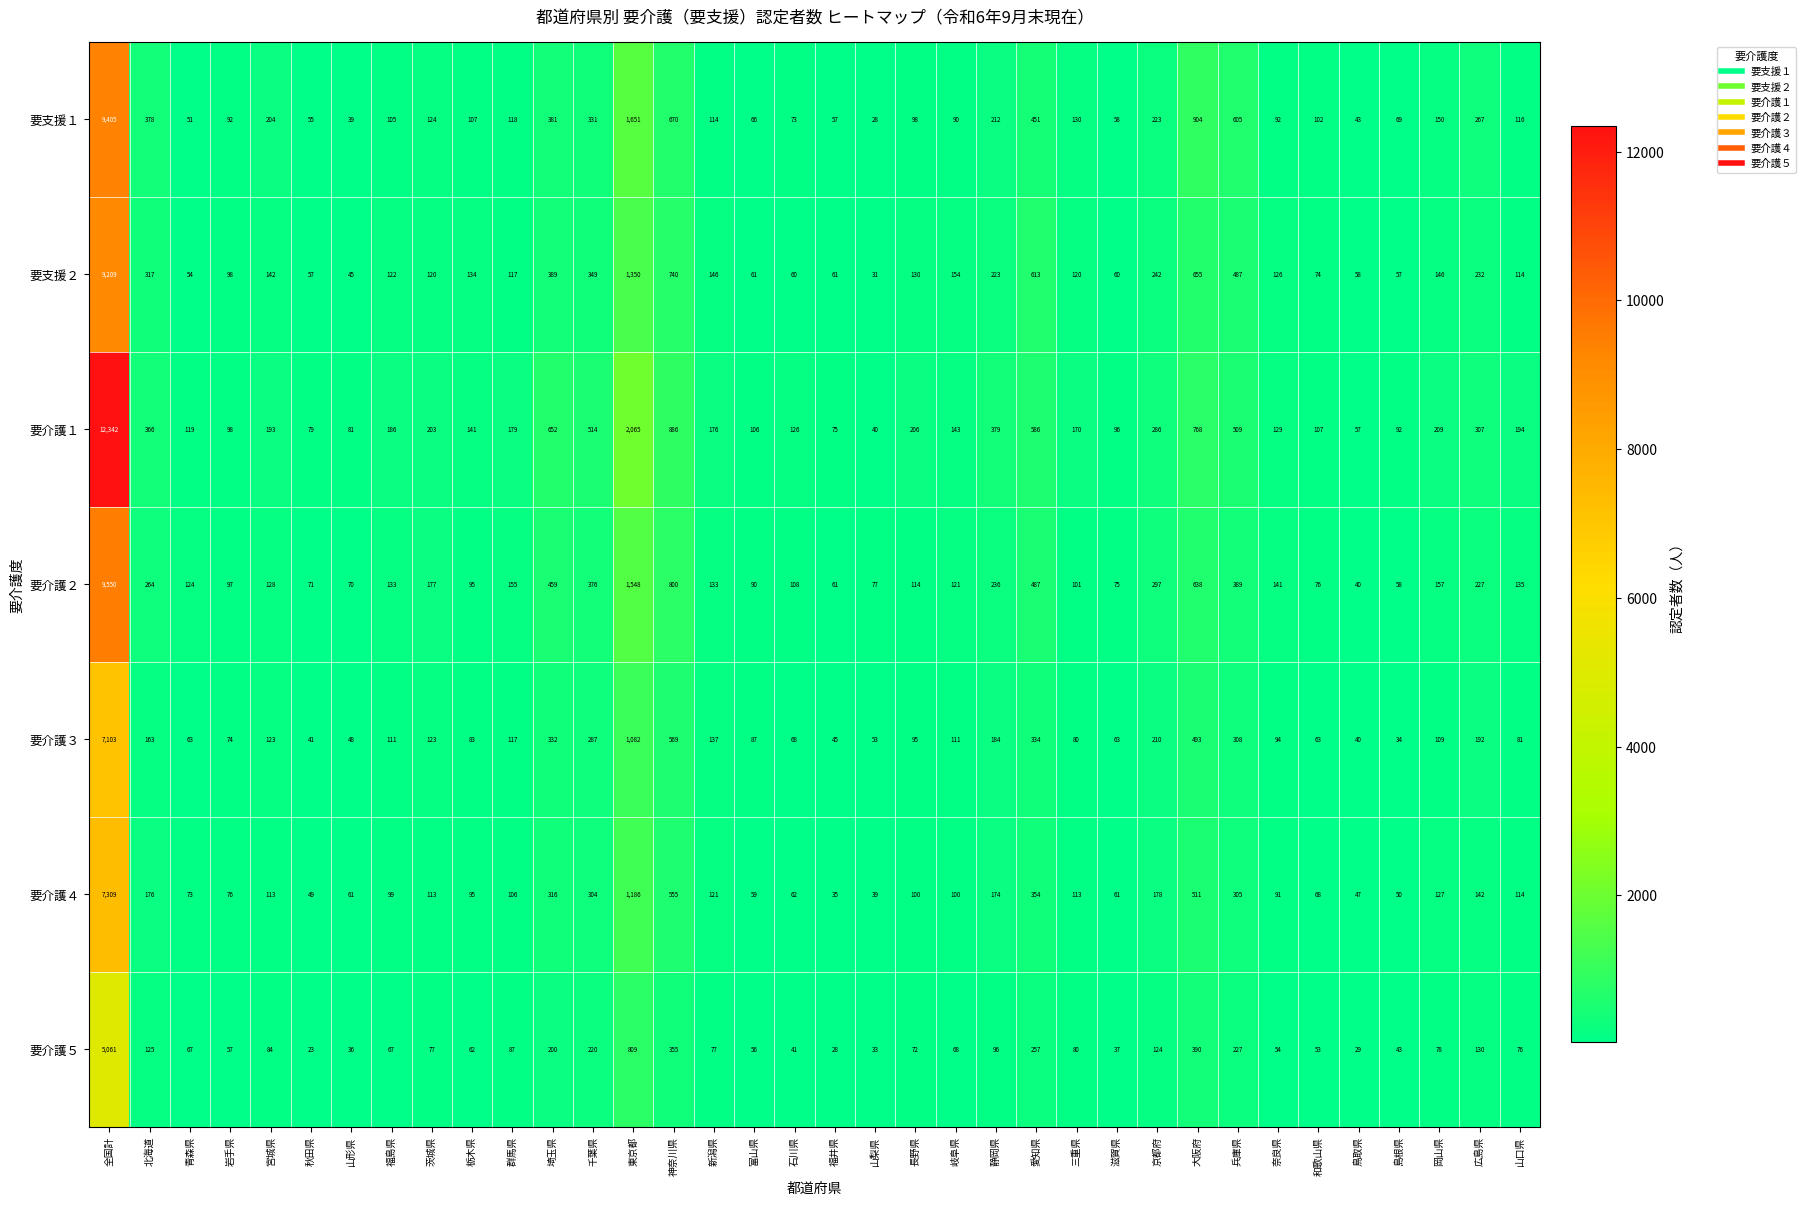

At which category is the sum across all series the highest?

全国計